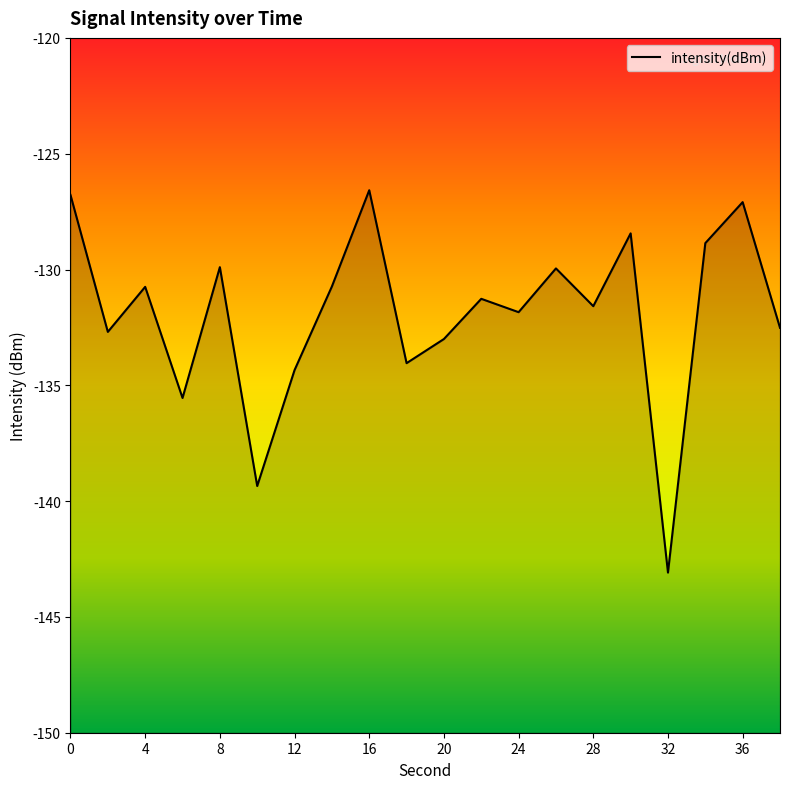

Where is the first local maximum?

4